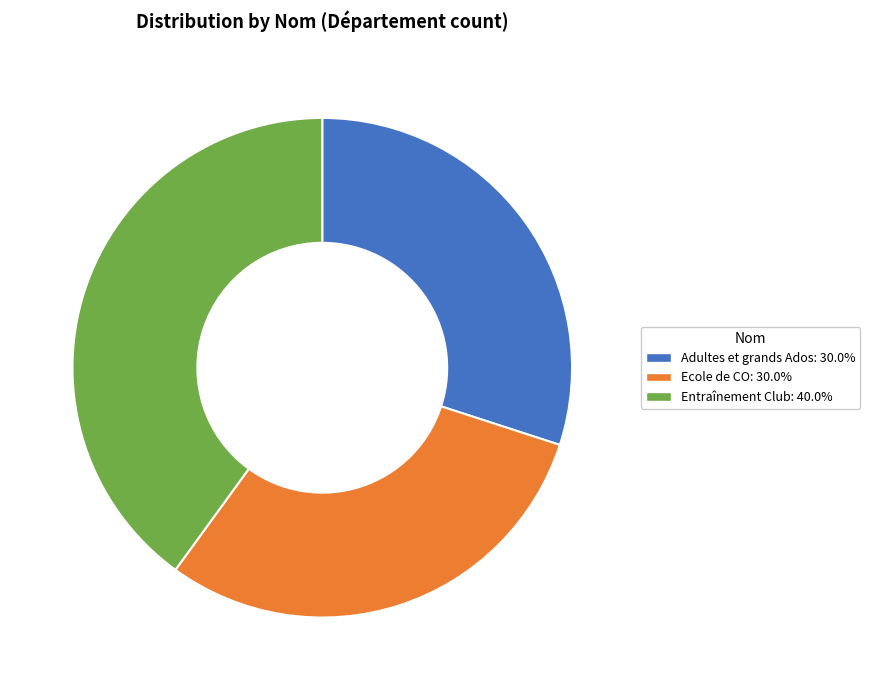

The Adultes et grands Ados slice represents 45% of the pie. True or false?

False